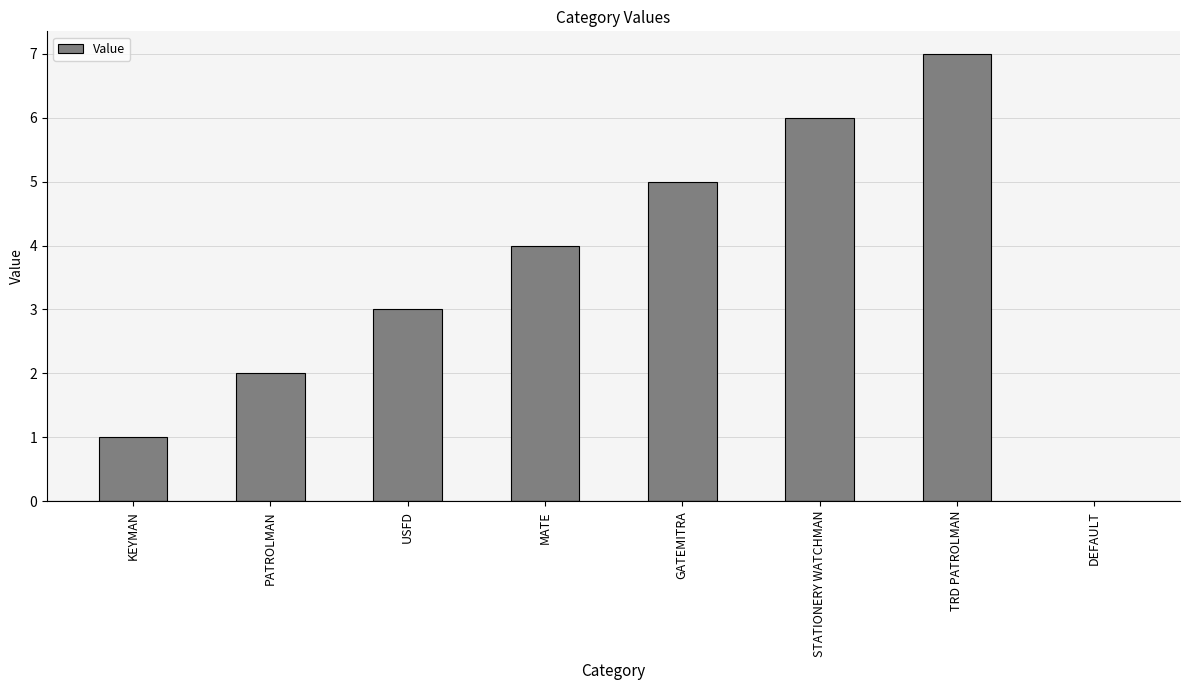

How many values are between 2 and 6?

5